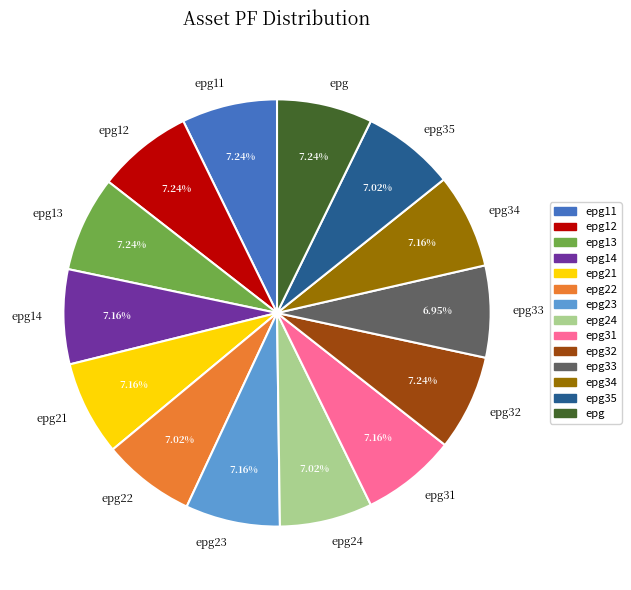

Is the sum of epg24 and epg31 greater than half?

No